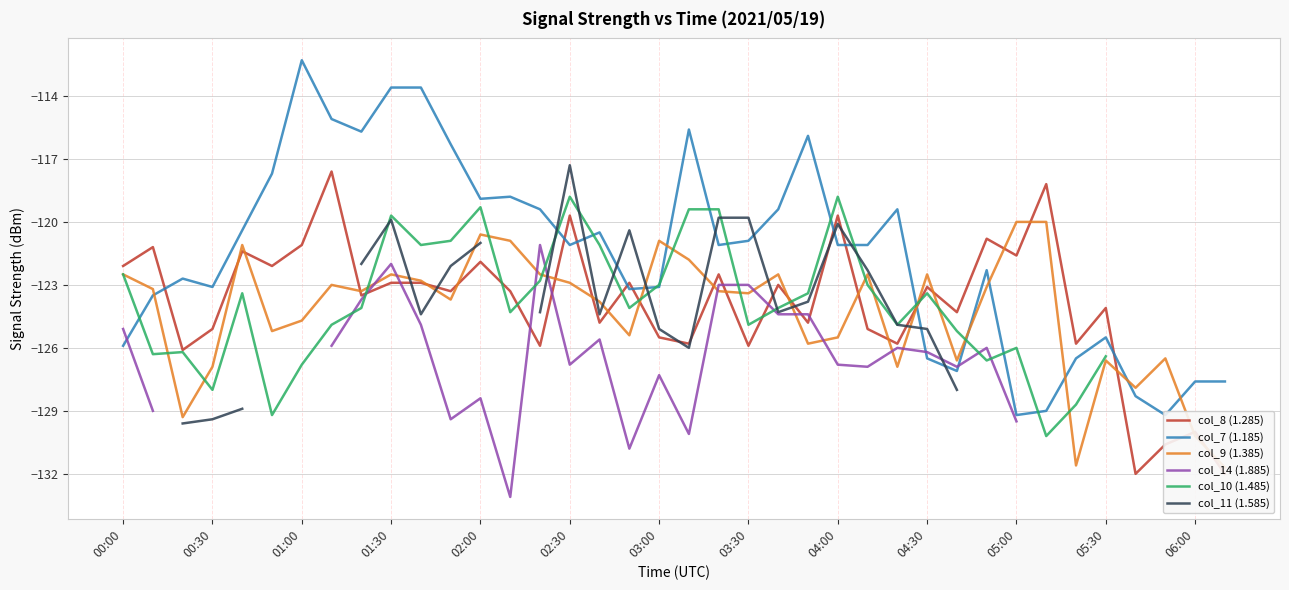

What is the lowest value of the col_10 (1.485) series?

-130.2